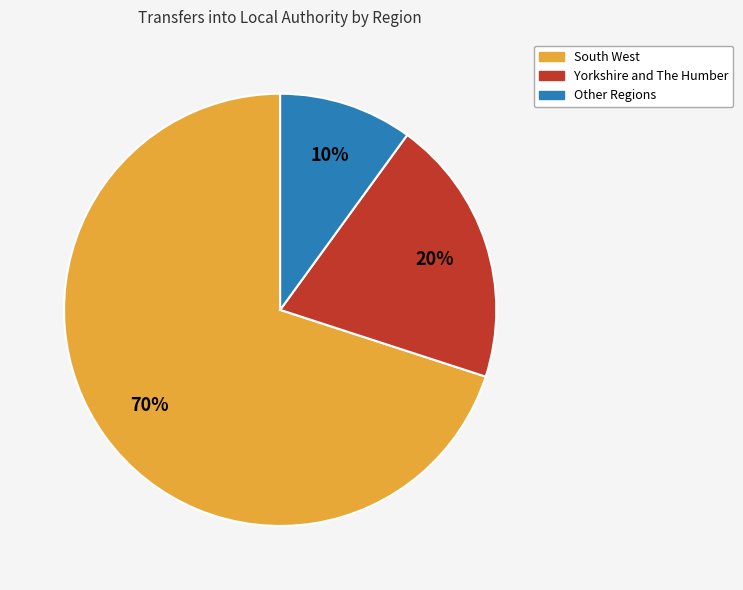

Which slice is the smallest?

Other Regions